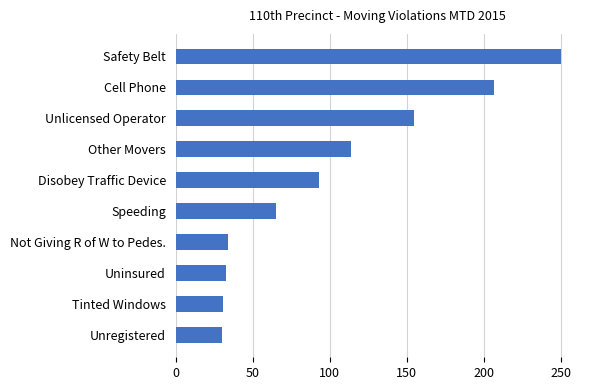

Between Unlicensed Operator and Not Giving R of W to Pedes., which is larger?

Unlicensed Operator